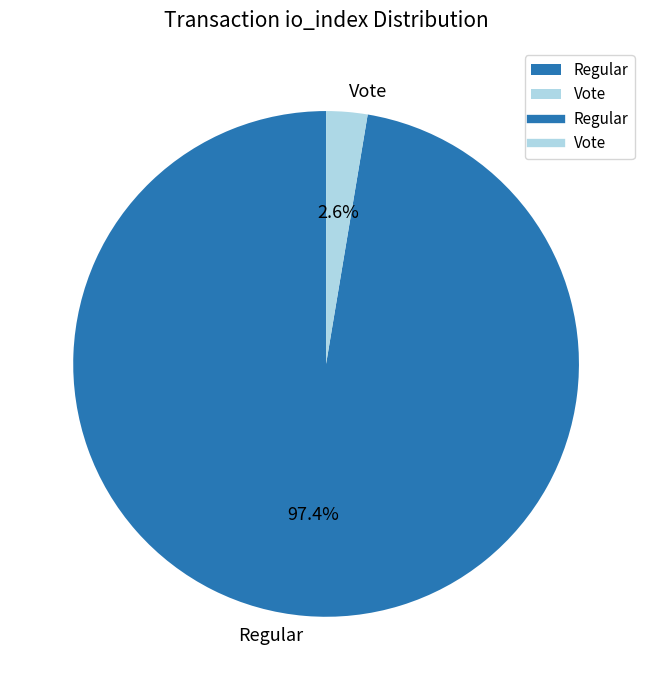

To the nearest percent, what is the combined percentage of Vote and Regular?

100%